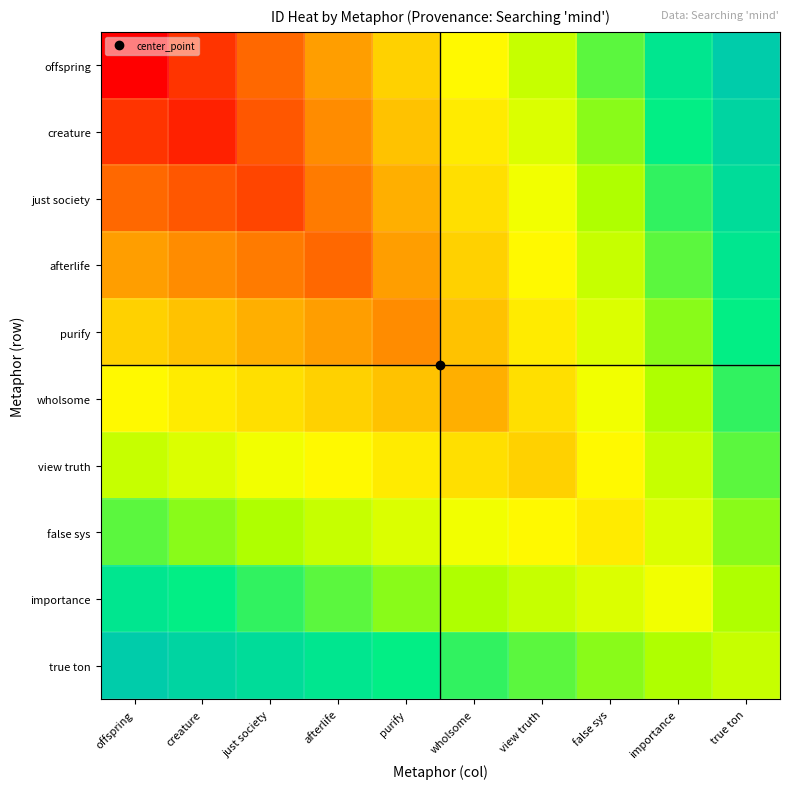

Reading right to left, list all the values displayed in this chart.

offspring: true ton=1.0	importance=0.9	false sys=0.8	view truth=0.7	wholsome=0.6	purify=0.4	afterlife=0.3	just society=0.2	creature=0.1	offspring=0.0
creature: true ton=1.0	importance=0.9	false sys=0.7	view truth=0.6	wholsome=0.5	purify=0.4	afterlife=0.3	just society=0.2	creature=0.1	offspring=0.1
just society: true ton=0.9	importance=0.8	false sys=0.7	view truth=0.6	wholsome=0.5	purify=0.4	afterlife=0.3	just society=0.1	creature=0.2	offspring=0.2
afterlife: true ton=0.9	importance=0.8	false sys=0.7	view truth=0.6	wholsome=0.4	purify=0.3	afterlife=0.2	just society=0.3	creature=0.3	offspring=0.3
purify: true ton=0.9	importance=0.7	false sys=0.6	view truth=0.5	wholsome=0.4	purify=0.3	afterlife=0.3	just society=0.4	creature=0.4	offspring=0.4
wholsome: true ton=0.8	importance=0.7	false sys=0.6	view truth=0.5	wholsome=0.4	purify=0.4	afterlife=0.4	just society=0.5	creature=0.5	offspring=0.6
view truth: true ton=0.8	importance=0.7	false sys=0.6	view truth=0.4	wholsome=0.5	purify=0.5	afterlife=0.6	just society=0.6	creature=0.6	offspring=0.7
false sys: true ton=0.7	importance=0.6	false sys=0.5	view truth=0.6	wholsome=0.6	purify=0.6	afterlife=0.7	just society=0.7	creature=0.7	offspring=0.8
importance: true ton=0.7	importance=0.6	false sys=0.6	view truth=0.7	wholsome=0.7	purify=0.7	afterlife=0.8	just society=0.8	creature=0.9	offspring=0.9
true ton: true ton=0.7	importance=0.7	false sys=0.7	view truth=0.8	wholsome=0.8	purify=0.9	afterlife=0.9	just society=0.9	creature=1.0	offspring=1.0